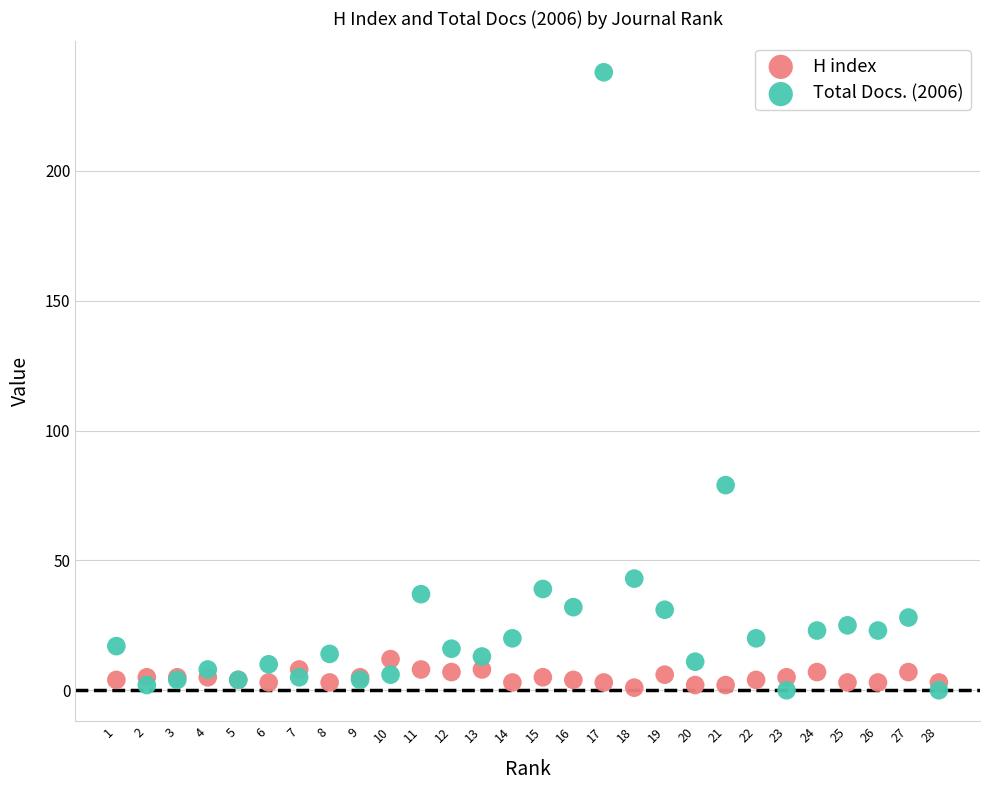

What is the X range (max minus min) for the scatter plot?

27